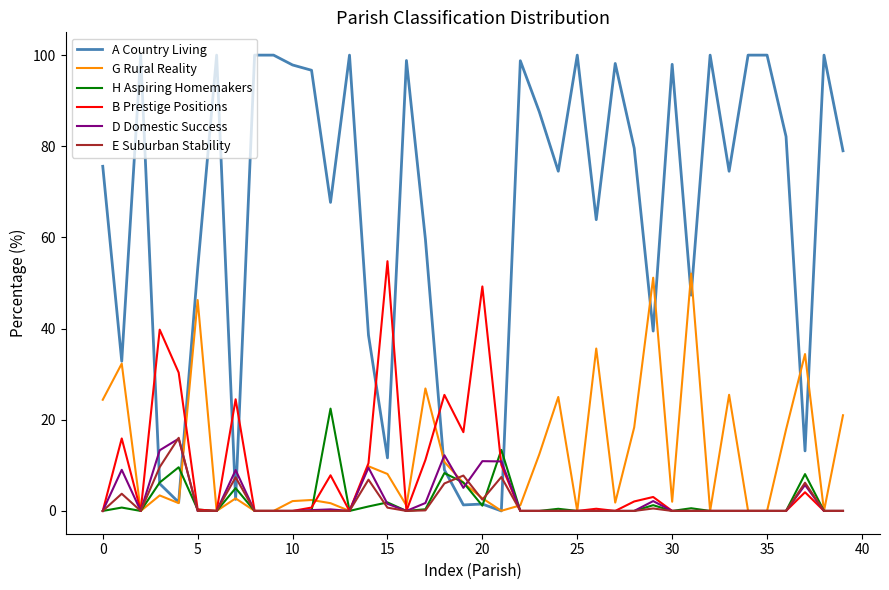

What is the average value of the B Prestige Positions series?

7.7